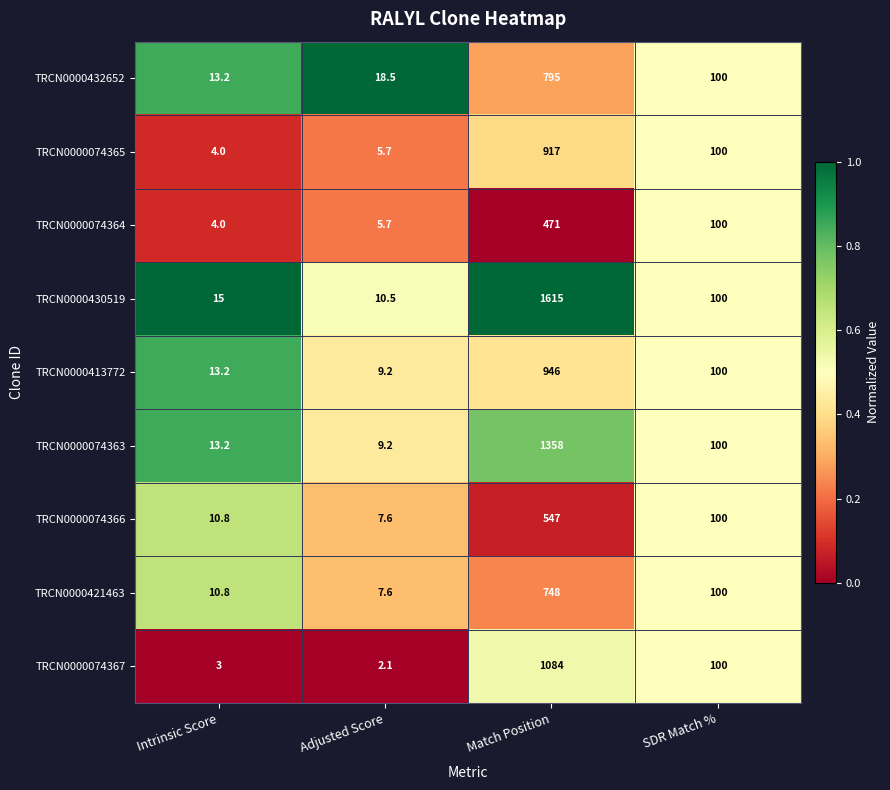

What is the sum of the TRCN0000421463 values at SDR Match % and Adjusted Score?

107.6